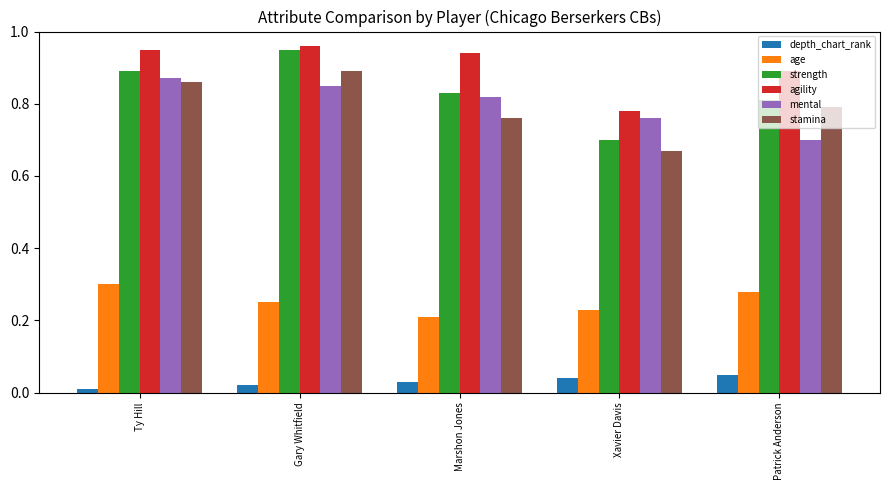

At how many categories does at least one series exceed 0?

5